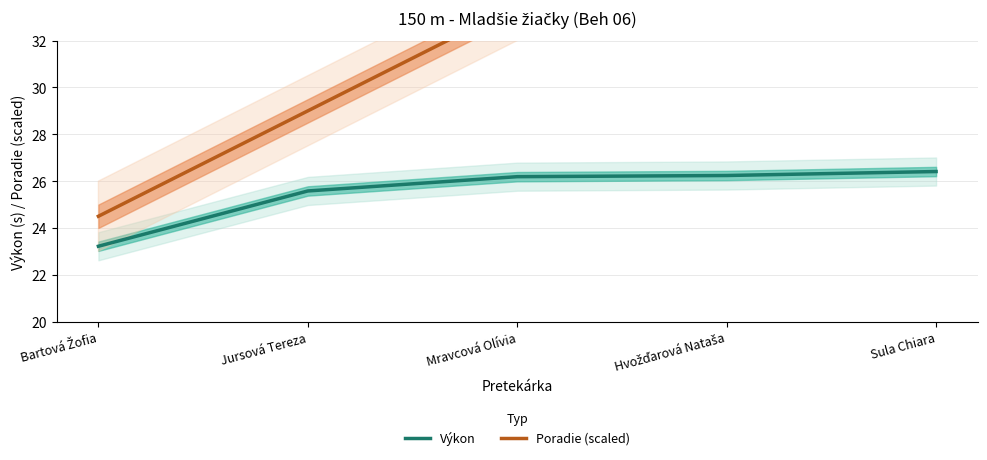

Reading right to left, list all the values displayed in this chart.

Výkon: Sula Chiara=26.4	Hvožďarová Nataša=26.2	Mravcová Olívia=26.2	Jursová Tereza=25.6	Bartová Žofia=23.2
Poradie (scaled): Sula Chiara=42.5	Hvožďarová Nataša=38.0	Mravcová Olívia=33.5	Jursová Tereza=29.0	Bartová Žofia=24.5